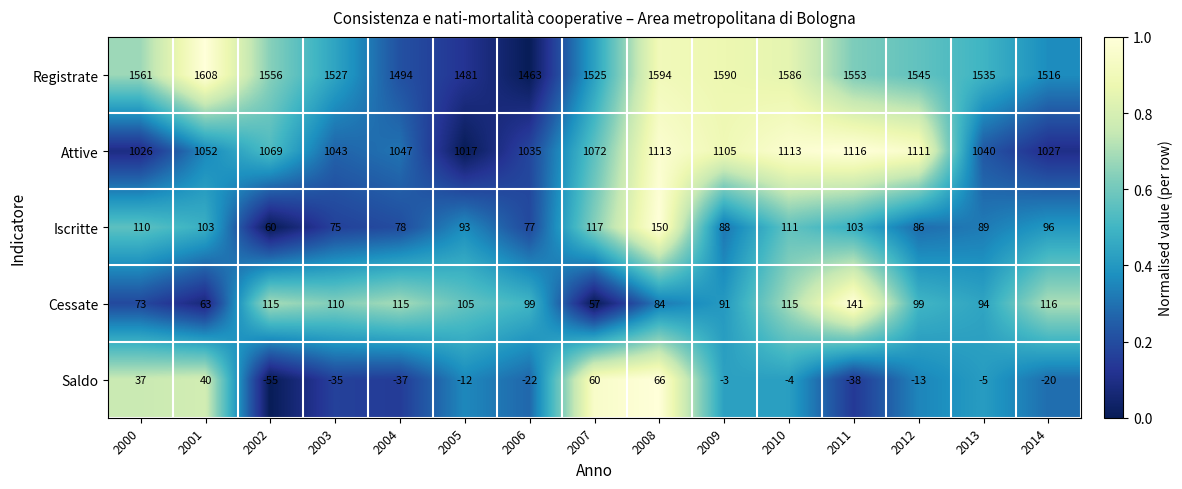

True or false: Attive has a value of 1035 at 2006.

True